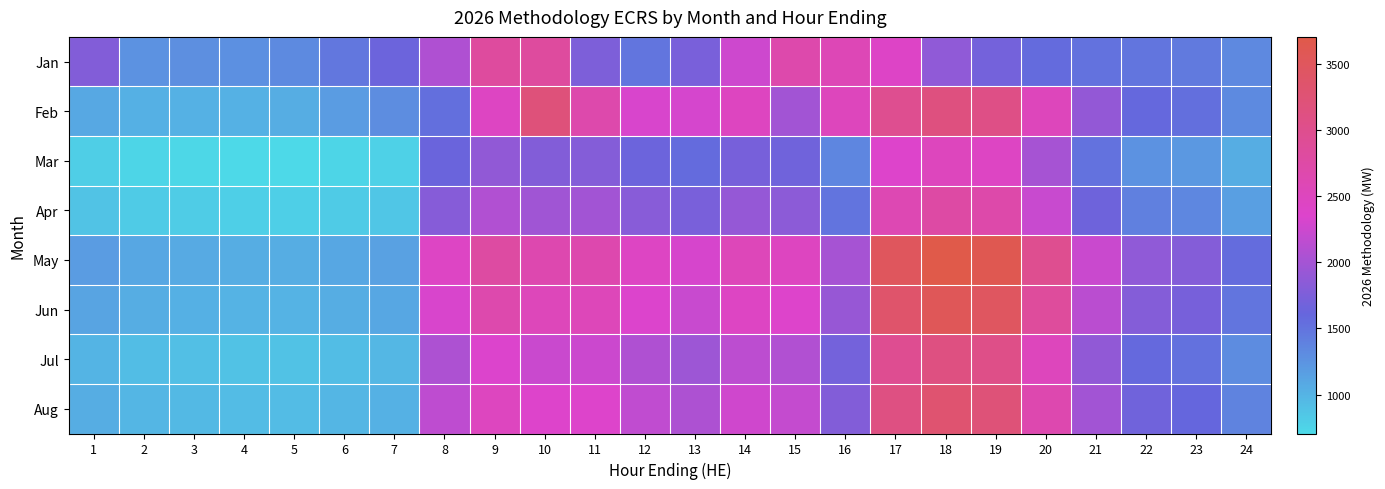

Reading left to right, extract all data points from this chart.

Jan: 1=1792.3	2=1261.4	3=1279.9	4=1268.3	5=1316.4	6=1471.8	7=1645.5	8=2069.2	9=2822.0	10=2824.1	11=1748.7	12=1478.7	13=1727.4	14=2253.4	15=2672.5	16=2569.8	17=2407.6	18=1871.1	19=1699.9	20=1562.0	21=1513.2	22=1486.2	23=1448.0	24=1326.3
Feb: 1=1082.9	2=1026.1	3=1021.4	4=1019.8	5=1054.1	6=1174.7	7=1301.6	8=1533.3	9=2458.7	10=3190.5	11=2672.4	12=2321.9	13=2307.8	14=2463.3	15=1987.2	16=2511.9	17=2975.5	18=3149.3	19=3075.2	20=2527.4	21=1896.3	22=1594.9	23=1528.6	24=1319.8
Mar: 1=794.5	2=740.3	3=724.3	4=706.8	5=705.6	6=740.0	7=771.7	8=1641.0	9=1882.8	10=1787.3	11=1794.3	12=1653.0	13=1564.6	14=1719.5	15=1667.5	16=1354.8	17=2361.3	18=2499.2	19=2440.4	20=2005.7	21=1504.8	22=1265.6	23=1213.1	24=1047.3
Apr: 1=877.9	2=818.1	3=800.4	4=781.0	5=779.7	6=817.7	7=852.8	8=1813.4	9=2080.5	10=1975.0	11=1982.8	12=1826.6	13=1728.9	14=1900.1	15=1842.6	16=1497.1	17=2609.3	18=2761.7	19=2696.8	20=2216.3	21=1662.9	22=1398.6	23=1340.5	24=1157.3
May: 1=1176.9	2=1096.7	3=1073.0	4=1047.0	5=1045.2	6=1096.2	7=1143.2	8=2430.9	9=2789.0	10=2647.5	11=2658.0	12=2448.7	13=2317.6	14=2547.2	15=2470.1	16=2006.9	17=3497.8	18=3702.2	19=3615.1	20=2971.0	21=2229.1	22=1874.8	23=1797.0	24=1551.4
Jun: 1=1126.8	2=1050.0	3=1027.3	4=1002.4	5=1000.7	6=1049.5	7=1094.5	8=2327.4	9=2670.2	10=2534.8	11=2544.8	12=2344.4	13=2219.0	14=2438.7	15=2364.9	16=1921.5	17=3348.9	18=3544.6	19=3461.2	20=2844.5	21=2134.2	22=1795.0	23=1720.5	24=1485.4
Jul: 1=993.6	2=925.9	3=905.9	4=884.0	5=882.4	6=925.5	7=965.2	8=2052.4	9=2354.7	10=2235.3	11=2244.1	12=2067.4	13=1956.8	14=2150.6	15=2085.5	16=1694.4	17=2953.2	18=3125.8	19=3052.2	20=2508.4	21=1882.1	22=1582.9	23=1517.2	24=1309.9
Aug: 1=1047.7	2=976.3	3=955.2	4=932.1	5=930.4	6=975.8	7=1017.7	8=2164.0	9=2482.8	10=2356.9	11=2366.2	12=2179.9	13=2063.2	14=2267.6	15=2199.0	16=1786.6	17=3113.9	18=3295.8	19=3218.3	20=2644.9	21=1984.5	22=1669.0	23=1599.7	24=1381.2